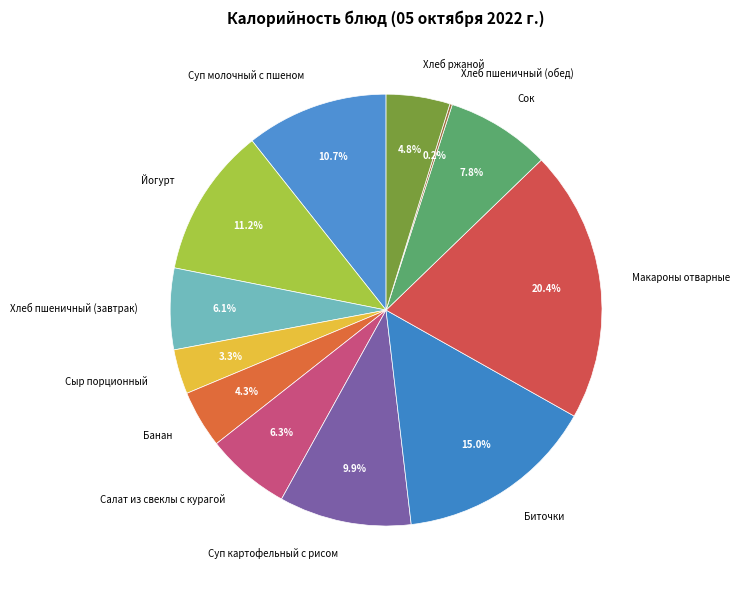

Is the sum of Салат из свеклы с курагой and Хлеб пшеничный (завтрак) greater than half?

No